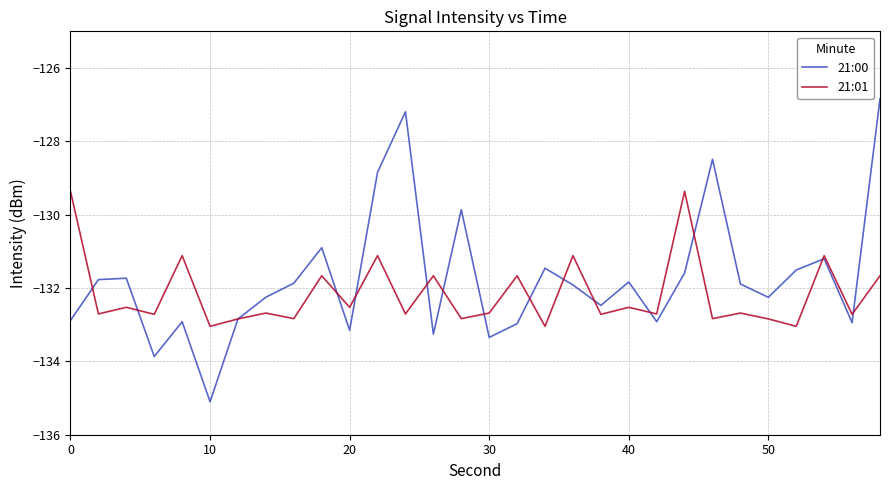

What are all the series names shown in the legend?

21:00, 21:01